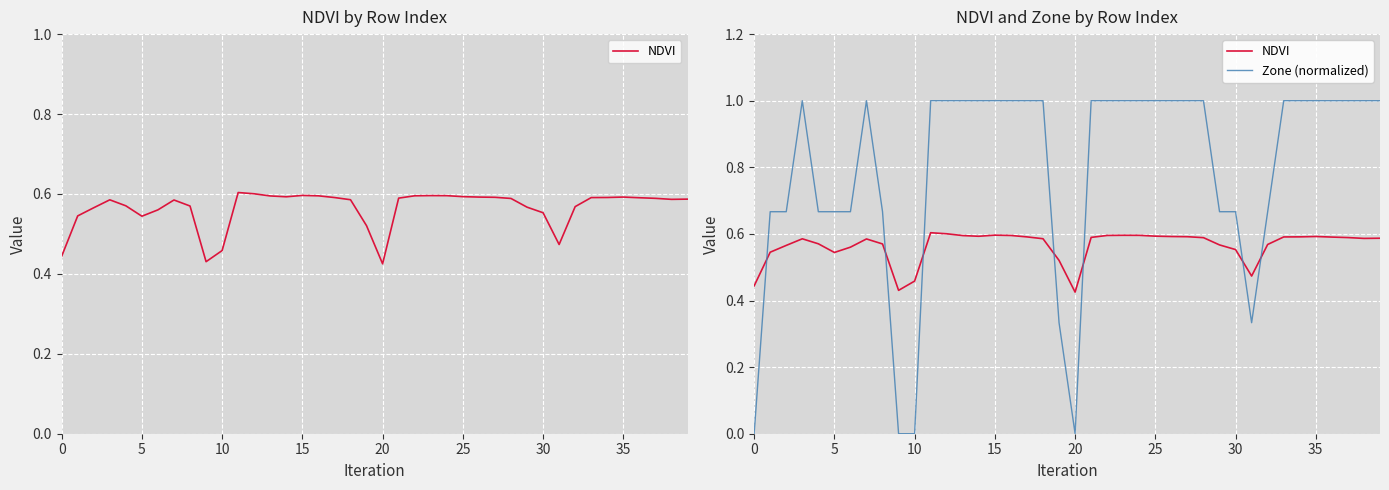

Reading left to right, what are all the values shown in this chart?

NDVI: 0.4	0.5	0.6	0.6	0.6	0.5	0.6	0.6	0.6	0.4	0.5	0.6	0.6	0.6	0.6	0.6	0.6	0.6	0.6	0.5	0.4	0.6	0.6	0.6	0.6	0.6	0.6	0.6	0.6	0.6	0.6	0.5	0.6	0.6	0.6	0.6	0.6	0.6	0.6	0.6
Zone (normalized): 0.0	0.7	0.7	1.0	0.7	0.7	0.7	1.0	0.7	0.0	0.0	1.0	1.0	1.0	1.0	1.0	1.0	1.0	1.0	0.3	0.0	1.0	1.0	1.0	1.0	1.0	1.0	1.0	1.0	0.7	0.7	0.3	0.7	1.0	1.0	1.0	1.0	1.0	1.0	1.0